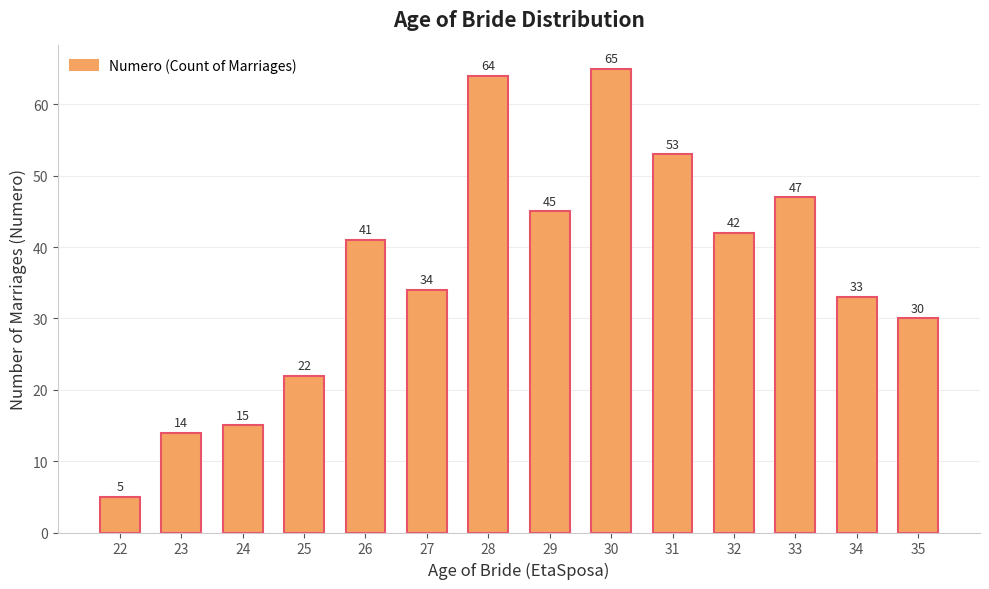

How many values are below 41?

7